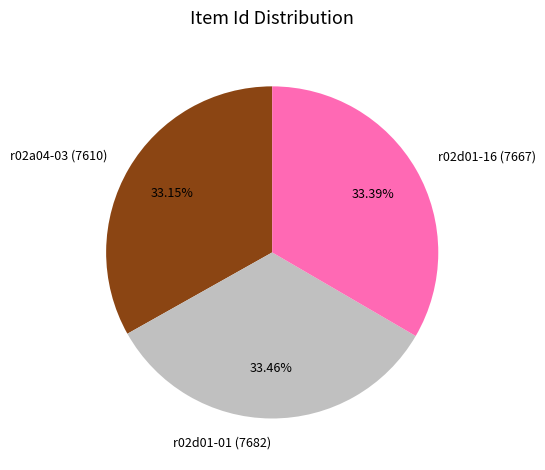

What percentage is the r02d01-01 (7682) slice, to the nearest percent?

33%